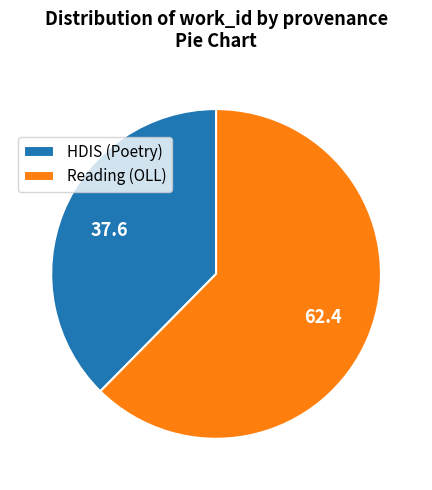

Which category has the biggest portion of the pie?

Reading (OLL)